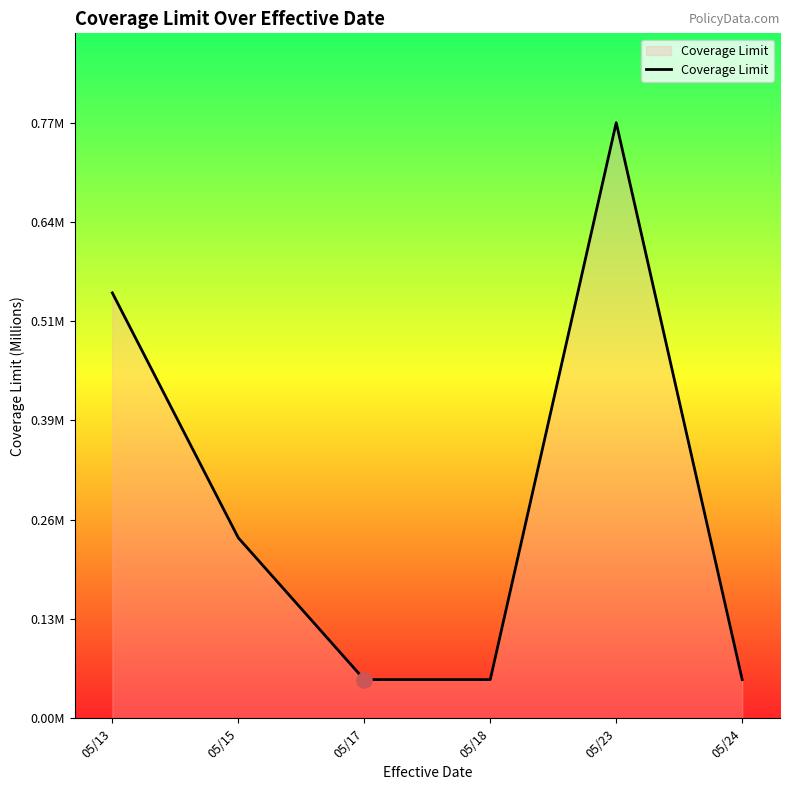

Between 05/13 and 05/17, which is larger?

05/13